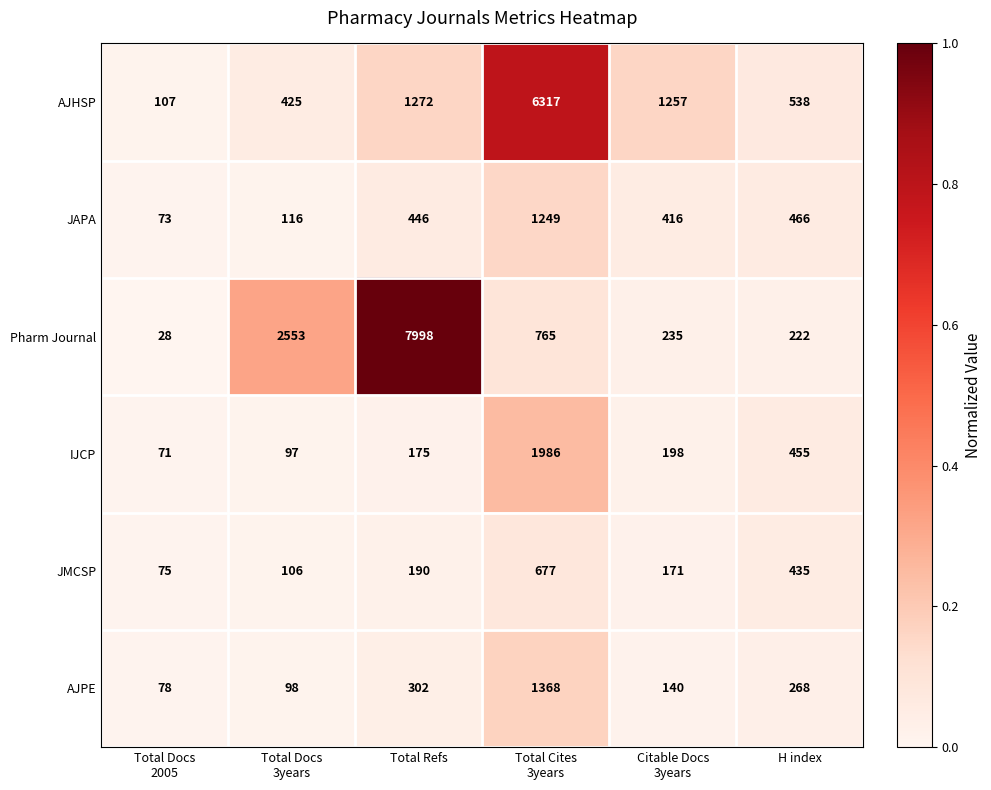

List the series in order of their peak value, highest first.

Pharm Journal, AJHSP, IJCP, AJPE, JAPA, JMCSP